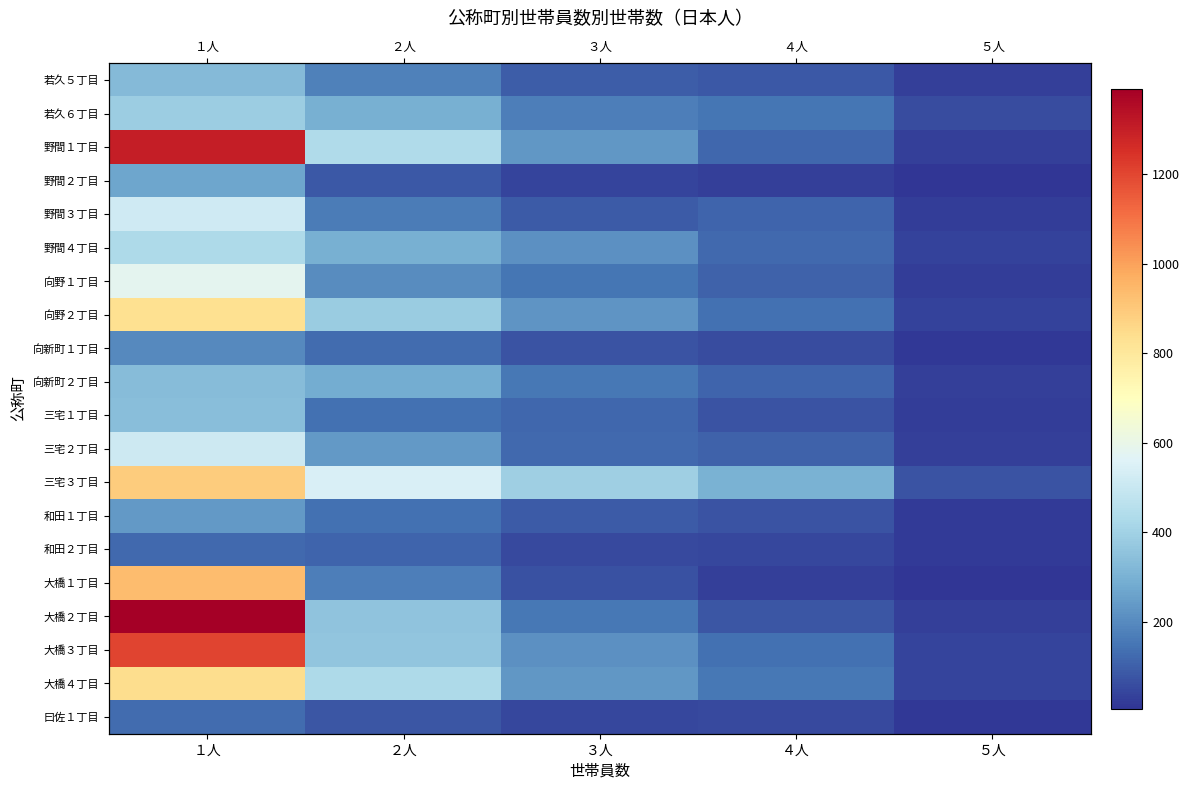

Count the number of data series in this chart.

20